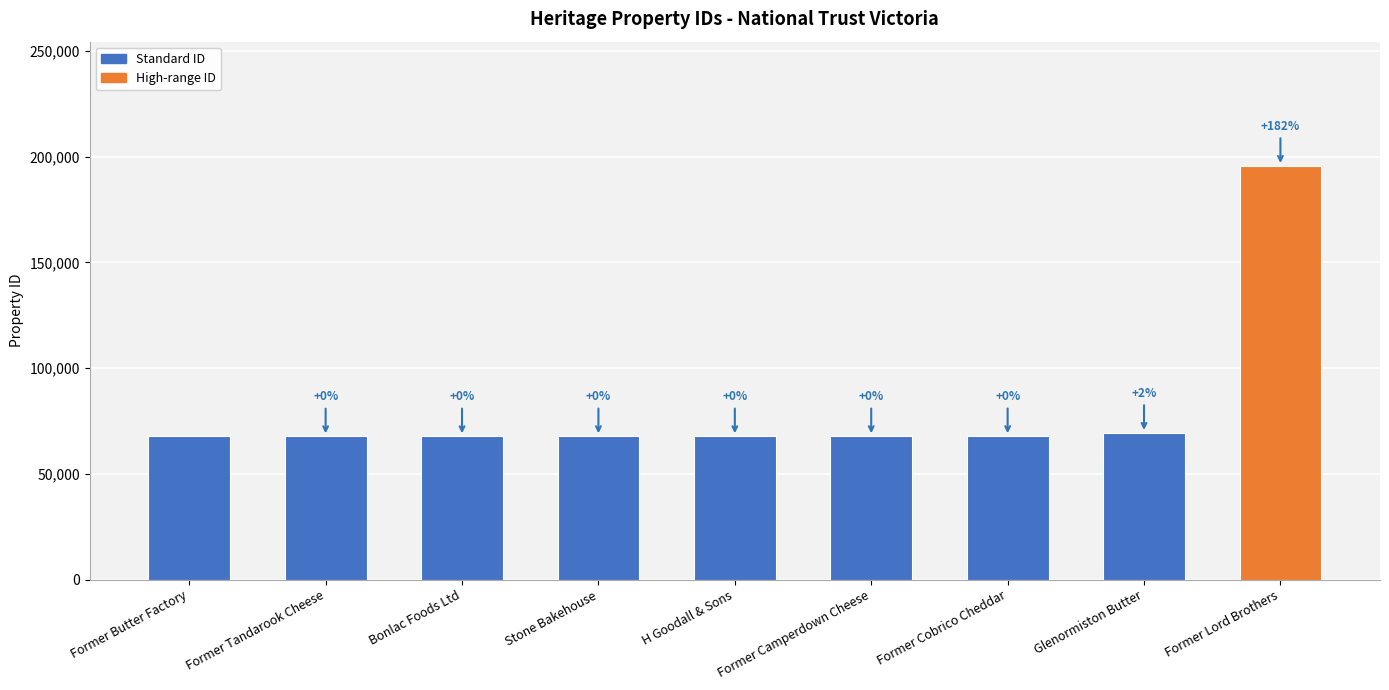

Are the bars horizontal?

No